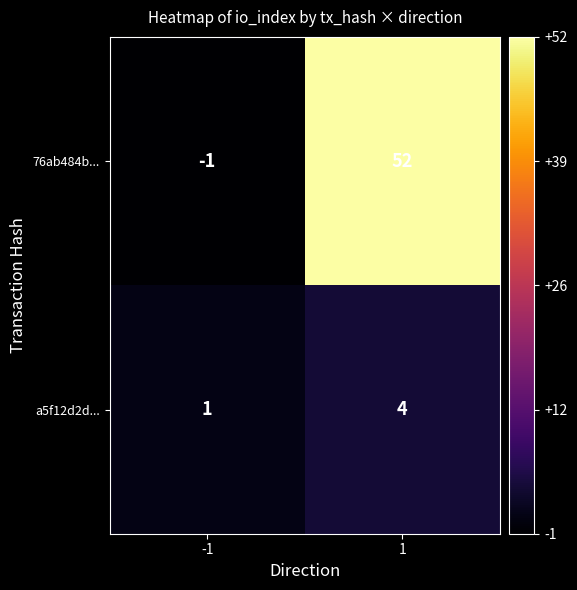

Which series has the largest range (max minus min)?

76ab484b...